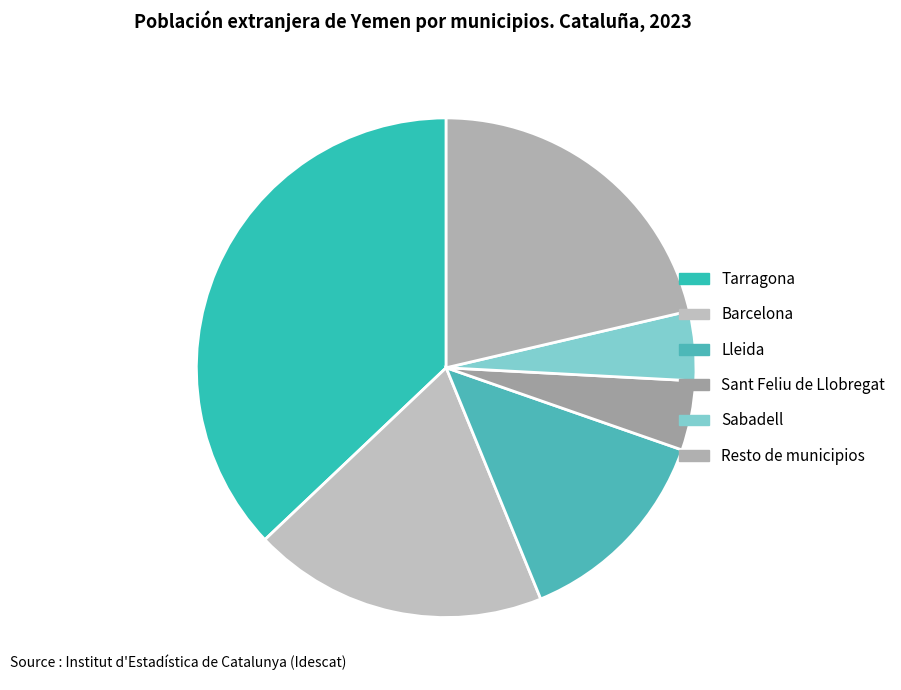

To the nearest percent, what is the average slice percentage?

17%